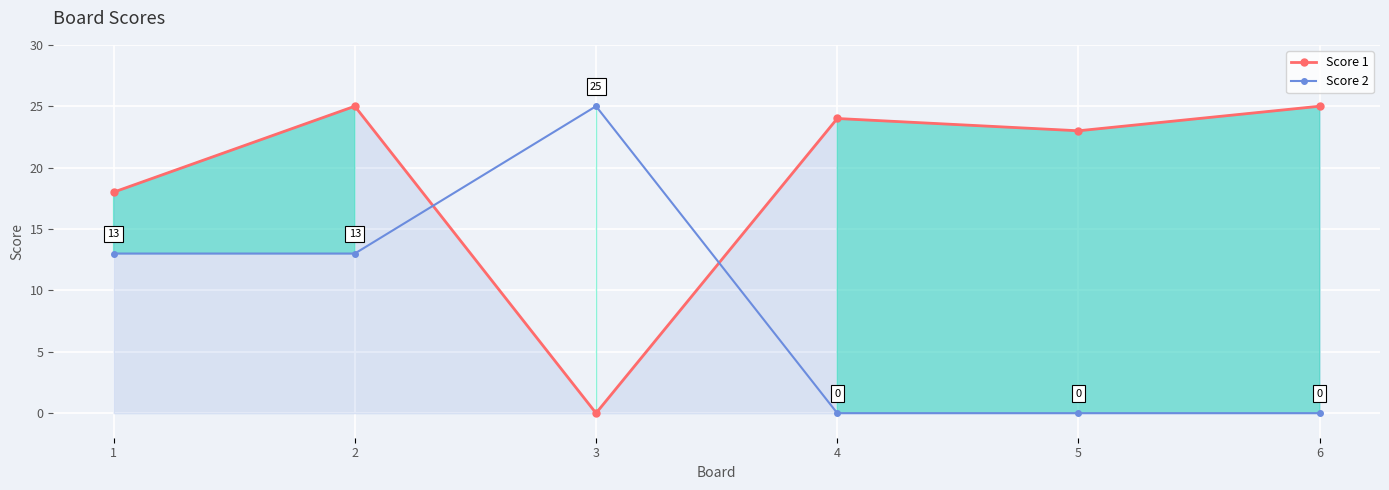

How many data points in Score 2 are less than 13?

3